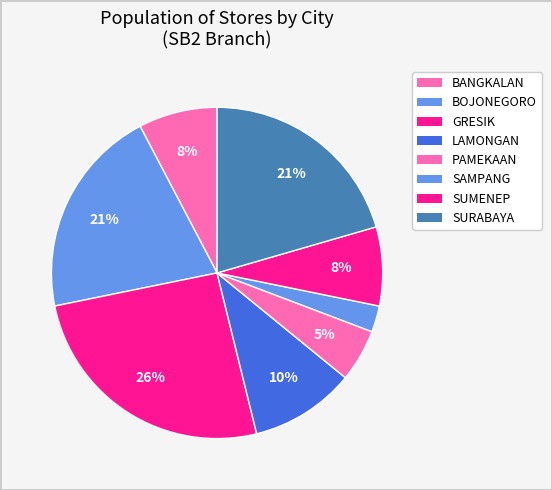

How many slices are in this pie chart?

8